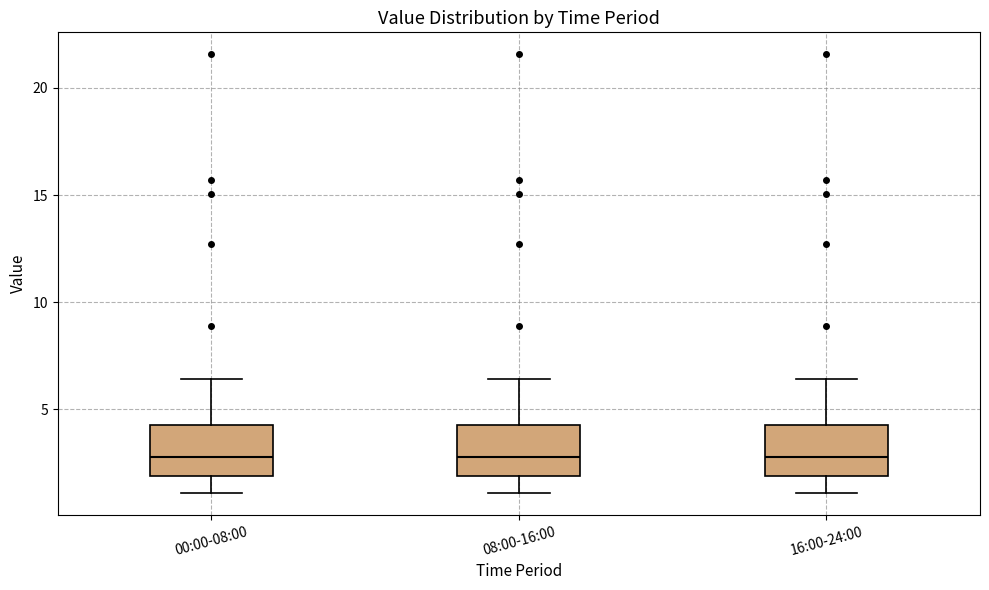

Reading left to right, read every box against the y-axis: the position of its median line, the range the box covers, and the ends of its whiskers. The values are not printed on the chart, so give them approximately, as read against the axis.

00:00-08:00: median 3.0, box 2.0 to 4.5, whiskers 1.0 to 6.5
08:00-16:00: median 3.0, box 2.0 to 4.5, whiskers 1.0 to 6.5
16:00-24:00: median 3.0, box 2.0 to 4.5, whiskers 1.0 to 6.5